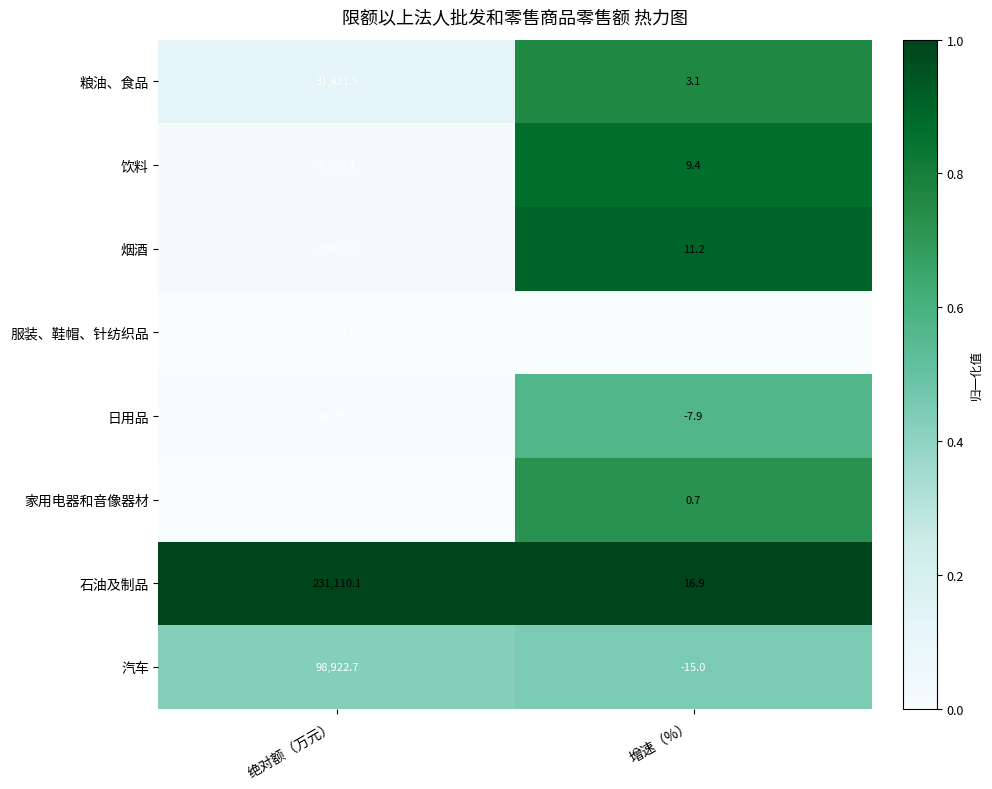

What is the difference between the highest and lowest values at 绝对额（万元）?

228671.2